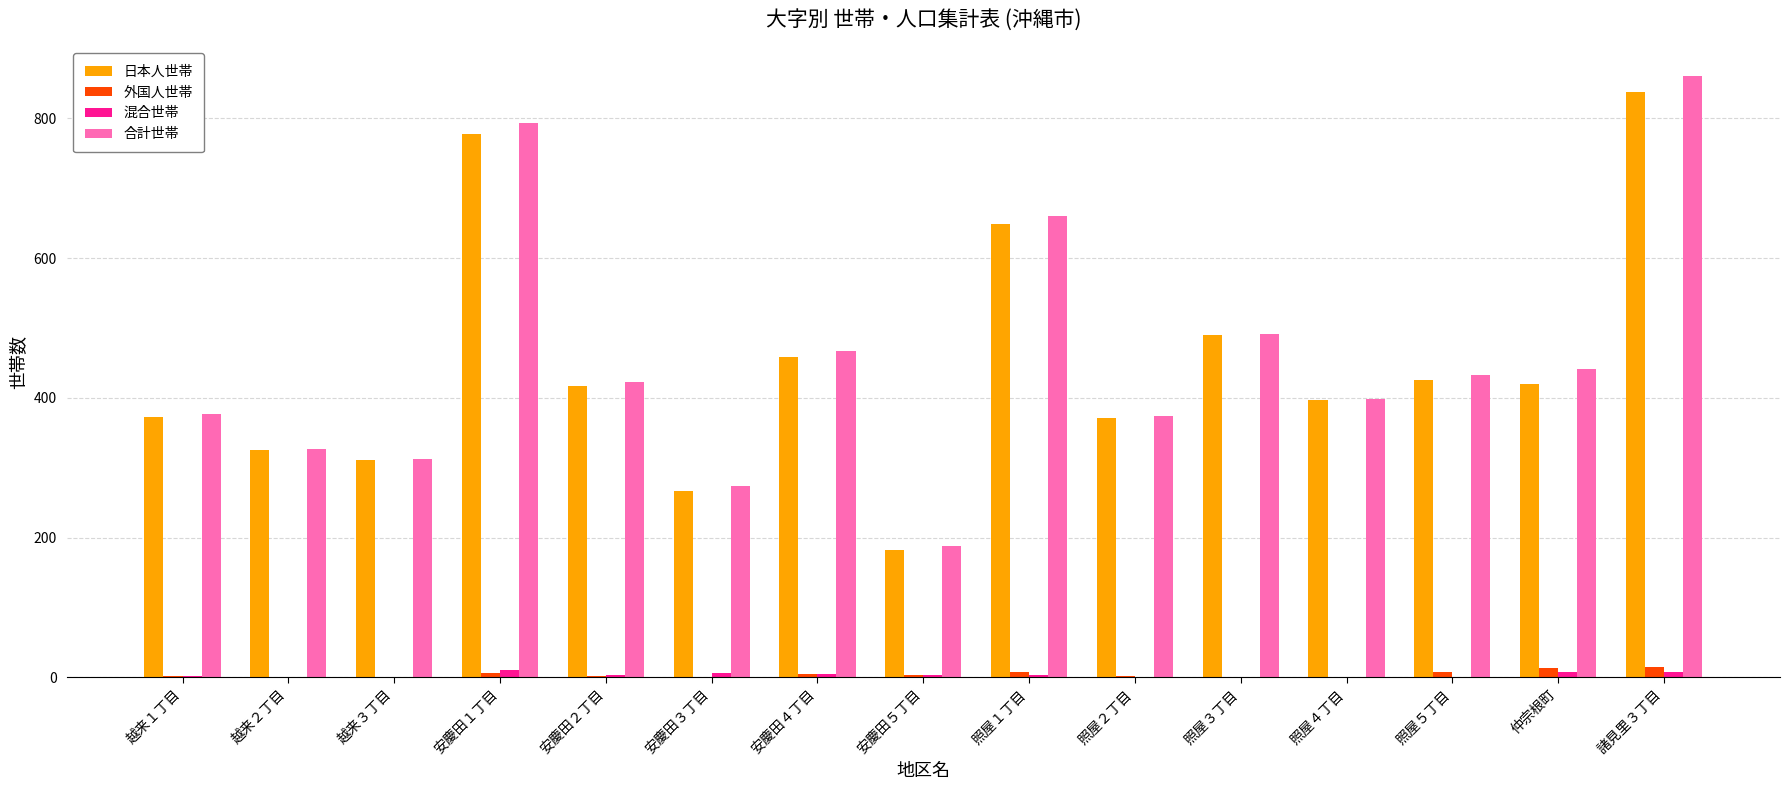

What is the spread (max minus min) of values at 照屋３丁目?

491